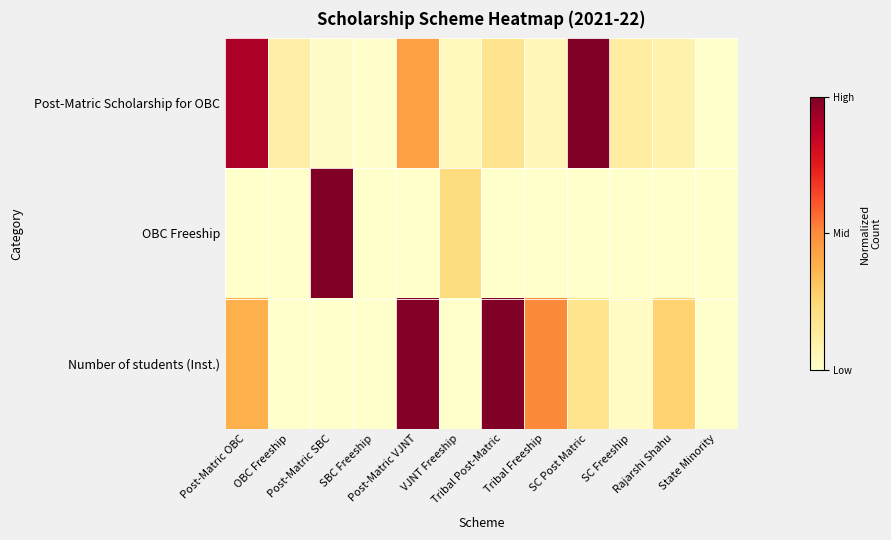

What is the spread (max minus min) of values at SC Freeship?

0.1